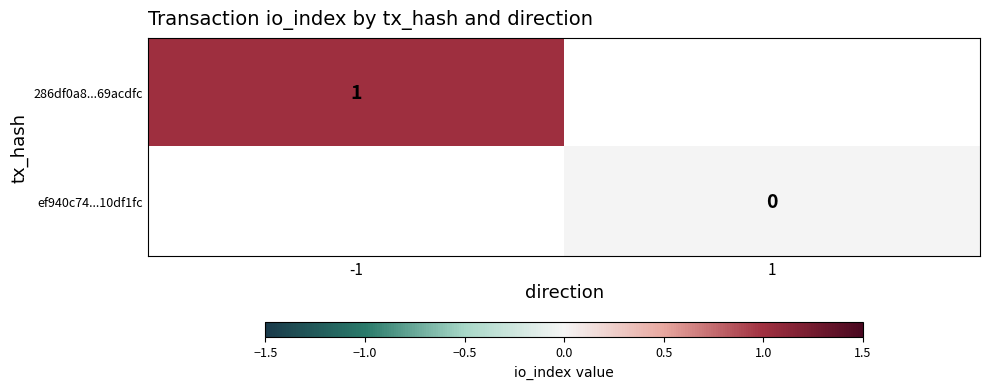

Is it true that 286df0a8...69acdfc equals 0 at -1?

False